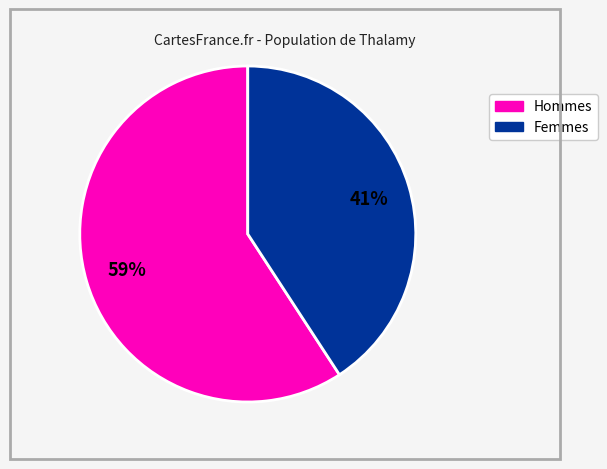

Is there any slice that represents more than half of the pie?

Yes